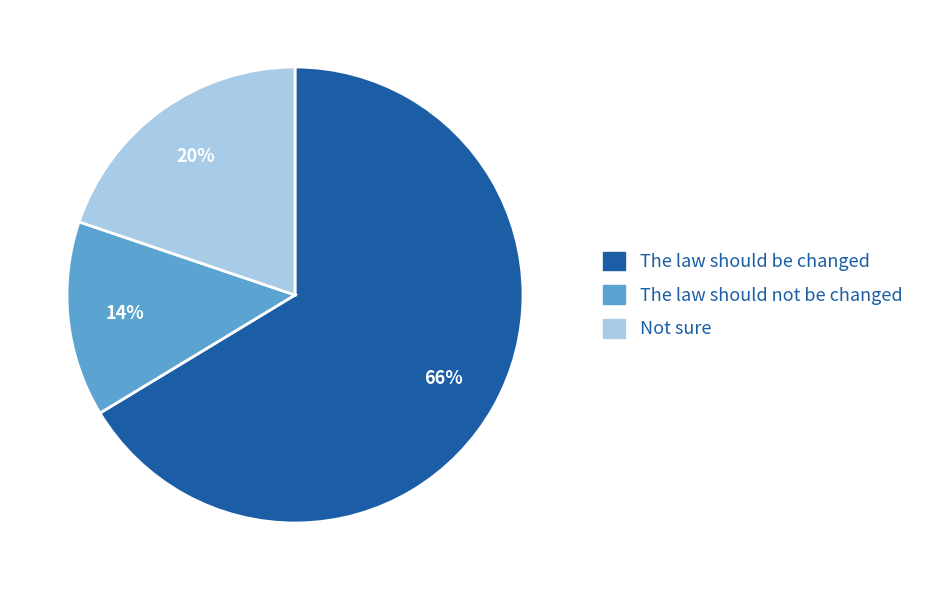

What is the largest slice in the pie chart?

The law should be changed